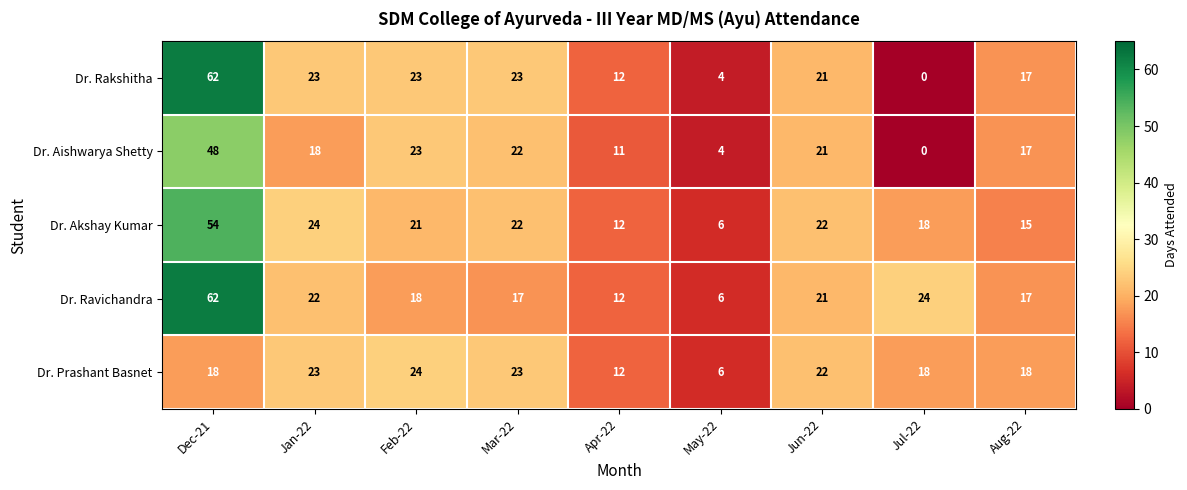

What is the difference between the Dr. Aishwarya Shetty values at Jul-22 and May-22?

4